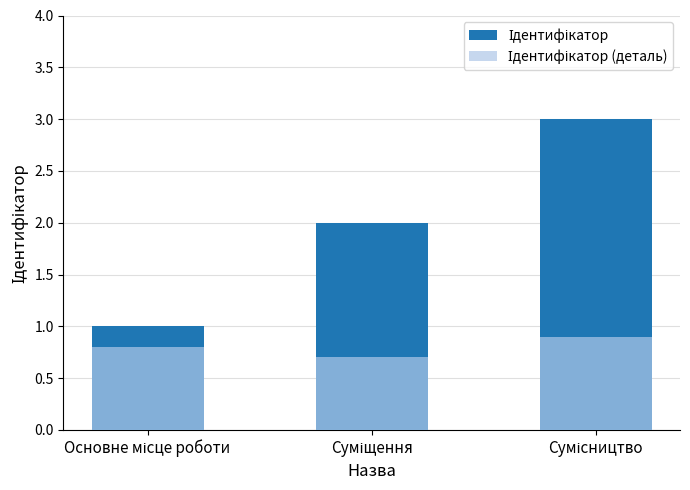

The Ідентифікатор (деталь) series shows 0.9 at Сумісництво. True or false?

True